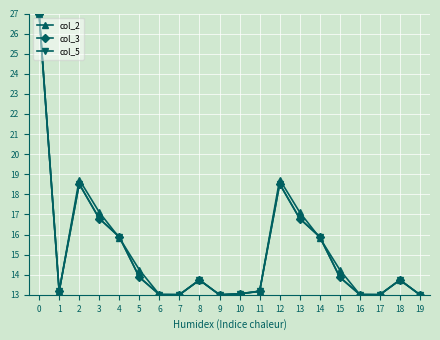

What is the value of the col_3 point at the 10th from the left?

13.0